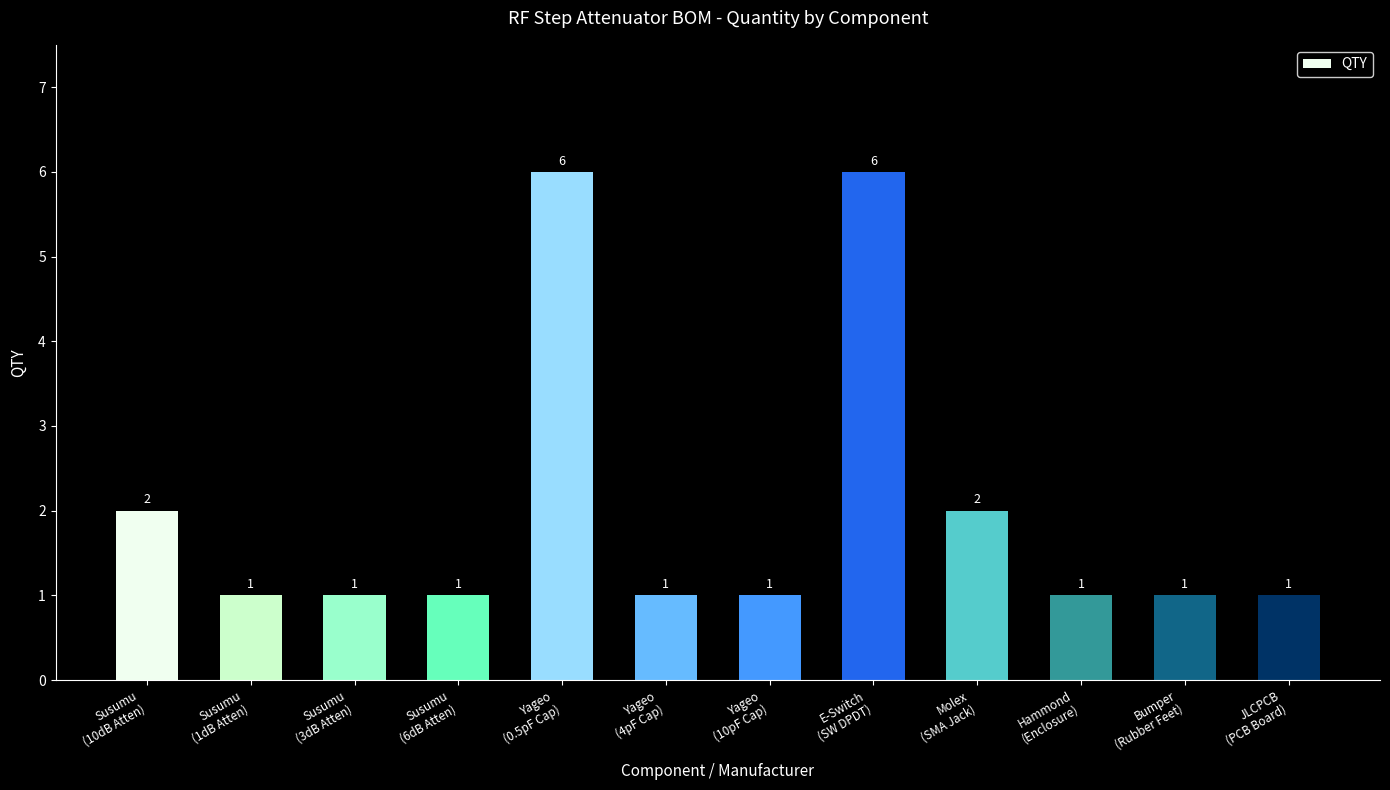

Count the values in the range 1 to 2.

10